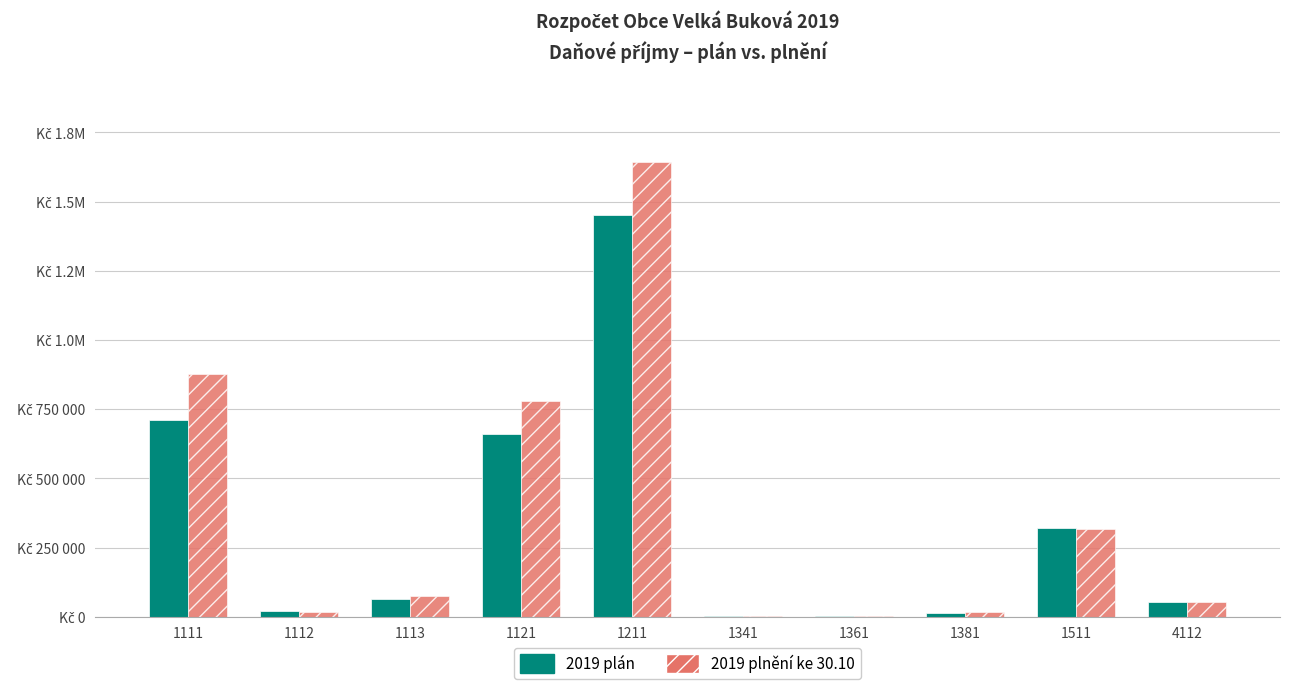

What is the total value across all series at 1341?

8750